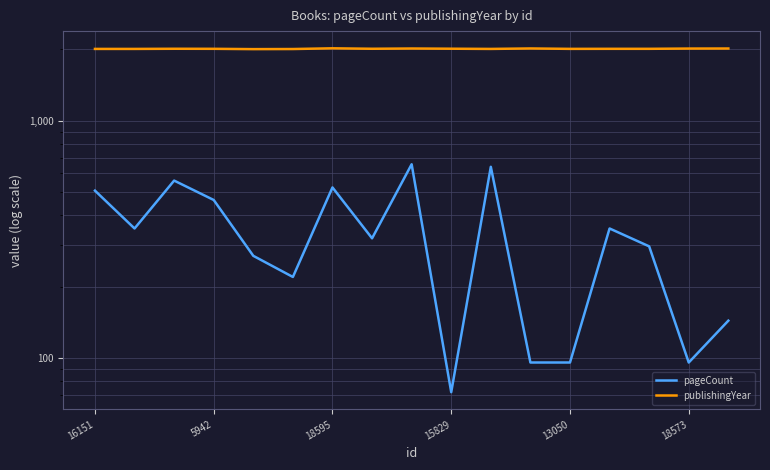

Count the number of categories in the chart.

17